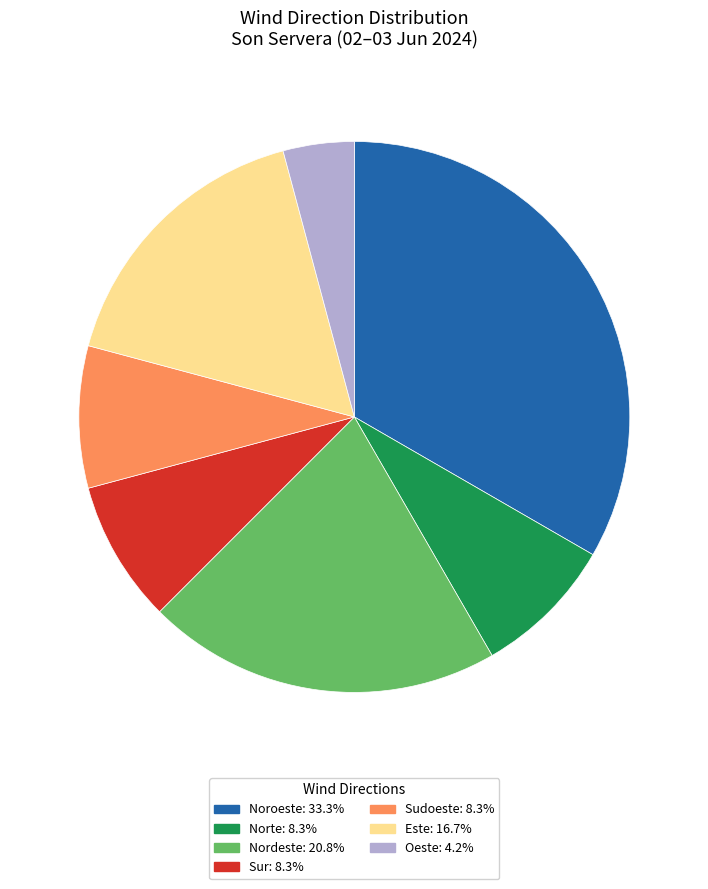

Is there a majority slice in this chart?

No